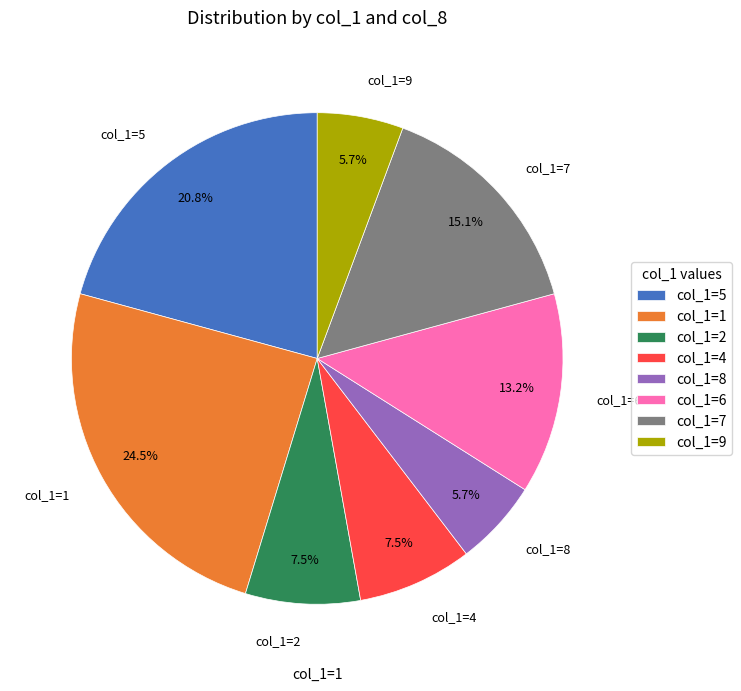

How many segments does this pie chart have?

8